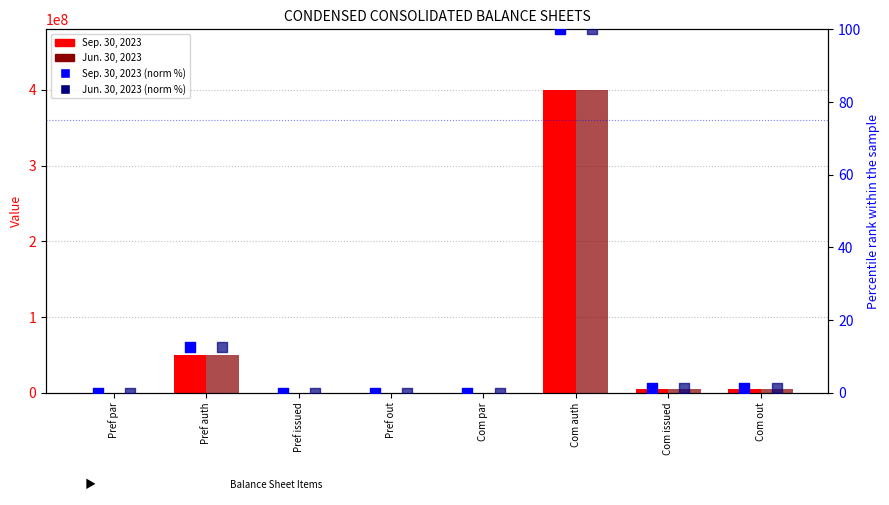

Is the value of Jun. 30, 2023 (norm %) at Pref par greater than the value of Sep. 30, 2023 (norm %) at Pref out?

Yes